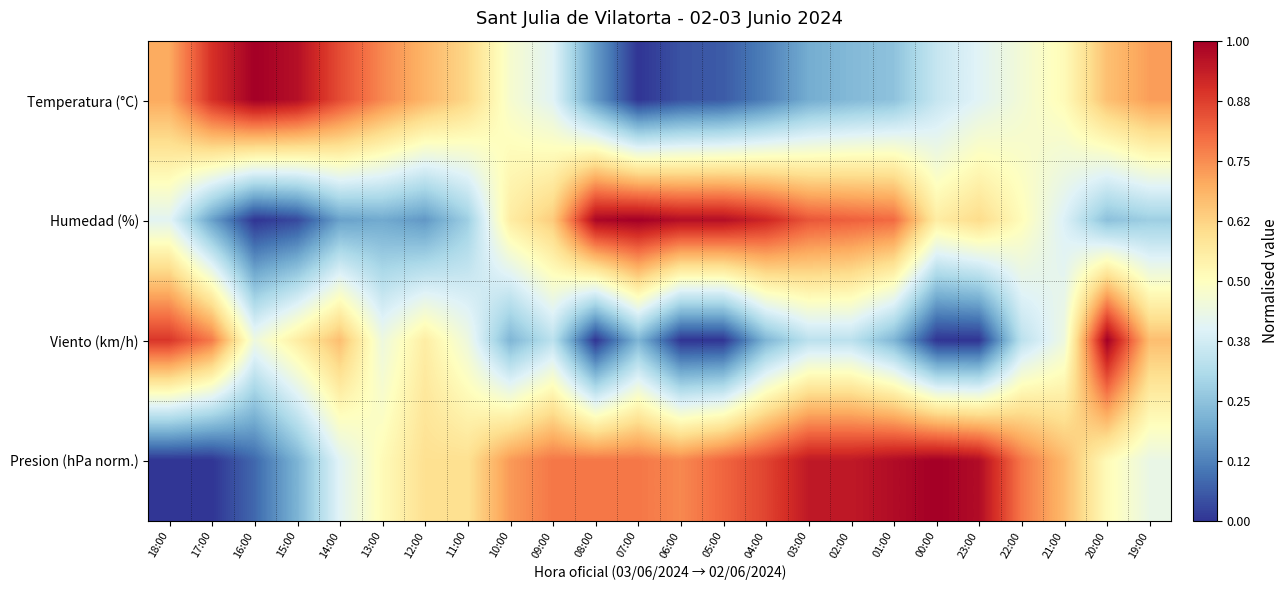

What is the total value across all series at 19:00?

2.1